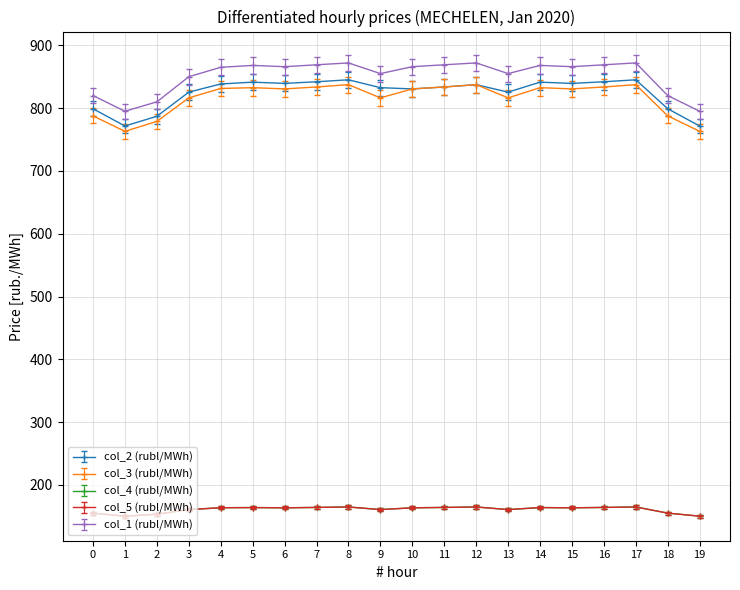

True or false: col_2 (rubl/MWh) has a value of 825.4 at 13.

True